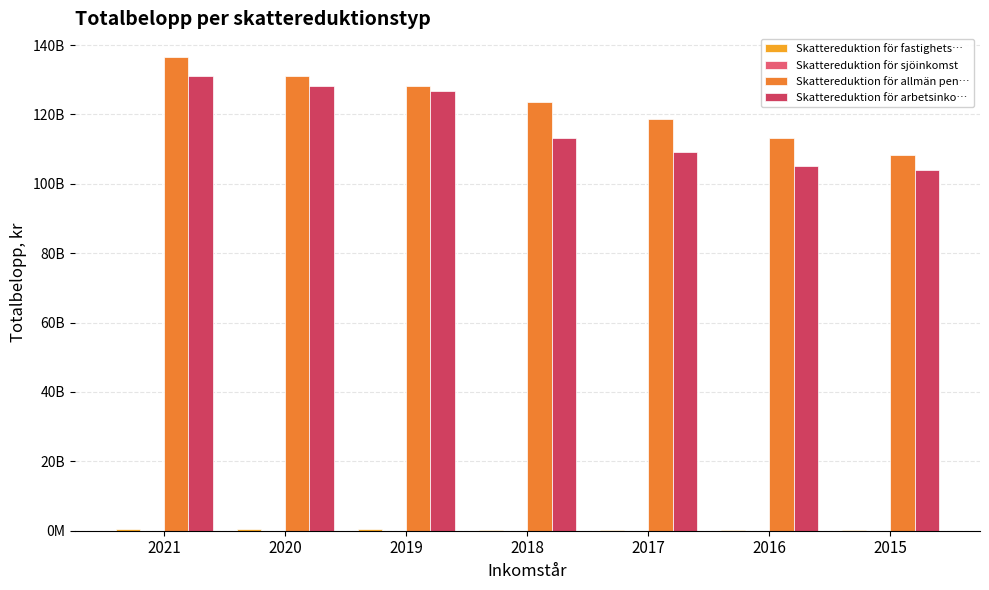

Which series changed the most between 2019 and 2015?

Skattereduktion för arbetsinko…